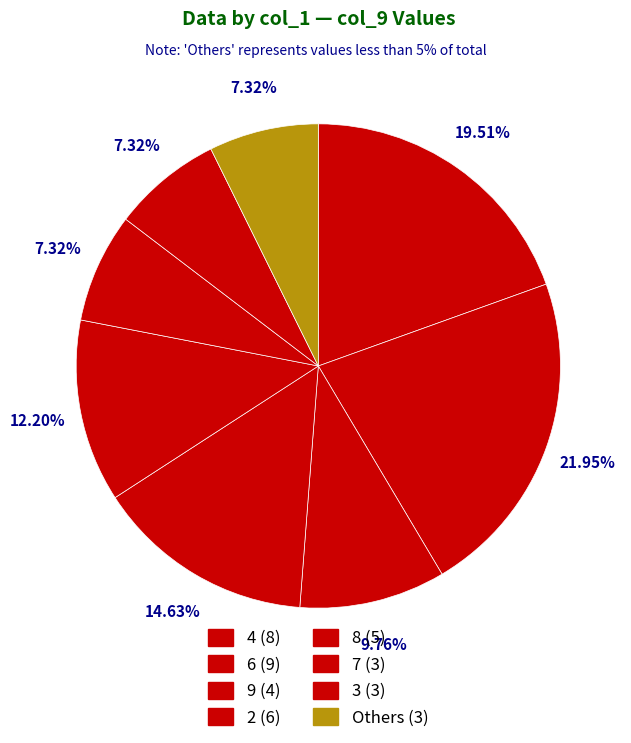

Which category has the biggest portion of the pie?

6